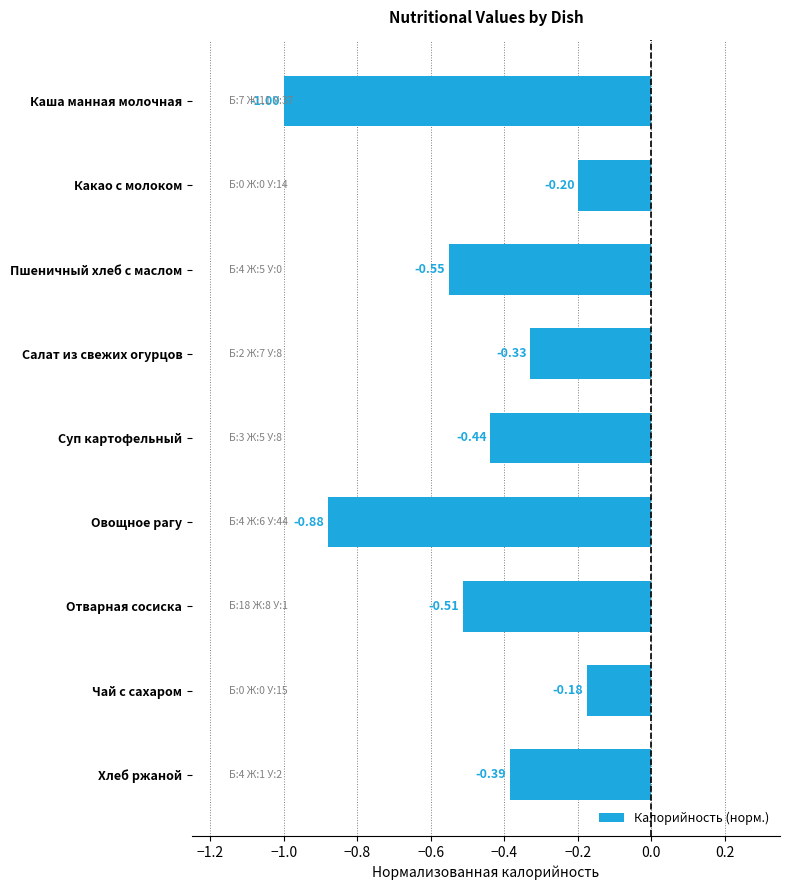

What is the change in value from Овощное рагу to Чай с сахаром?

+0.7